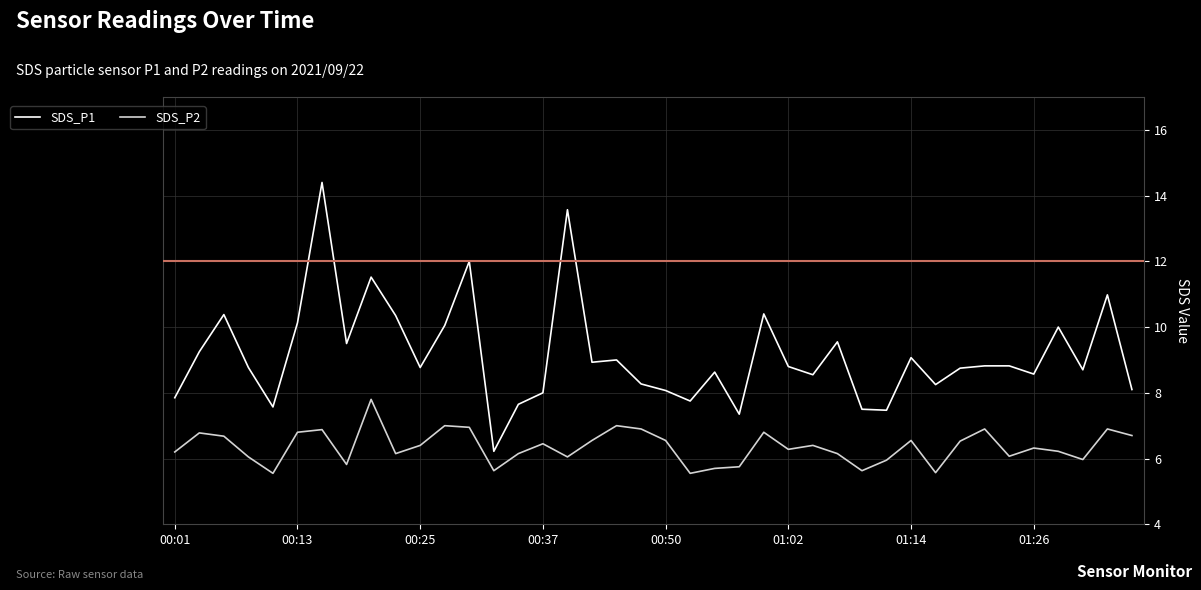

What is the sum of all SDS_P2 values?

254.3